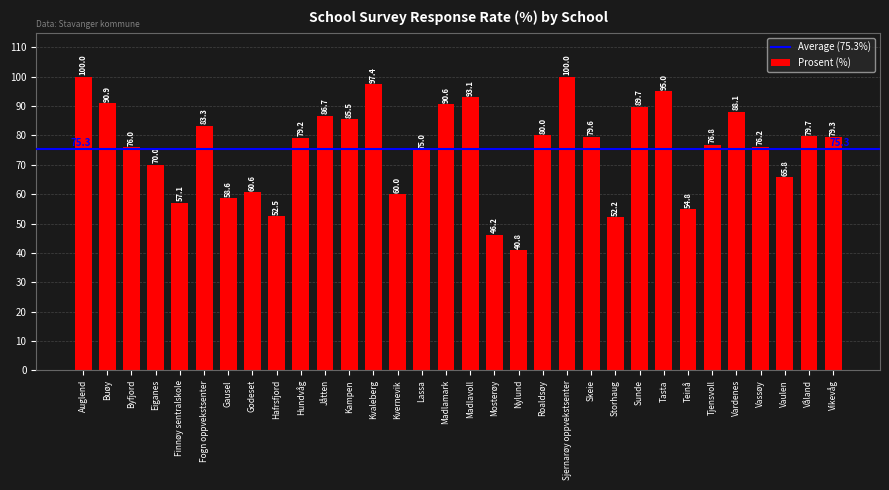

Reading left to right, what are all the values shown in this chart?

100.0	90.9	76.0	70.0	57.1	83.3	58.6	60.6	52.5	79.2	86.7	85.5	97.4	60.0	75.0	90.6	93.1	46.2	40.8	80.0	100.0	79.6	52.2	89.7	95.0	54.8	76.8	88.1	76.2	65.8	79.7	79.3